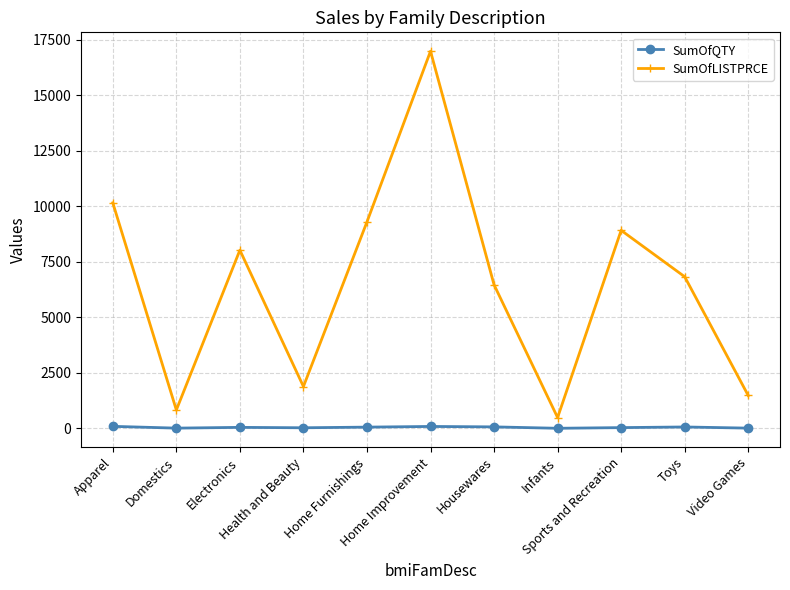

At which category is the sum across all series the highest?

Home Improvement